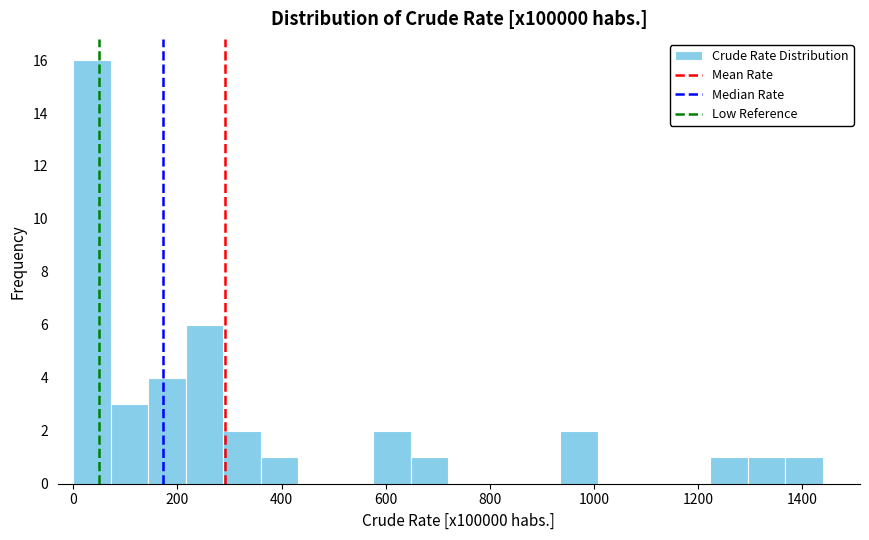

Read against the x-axis, roughly where is the centre of the tallest bar?

40